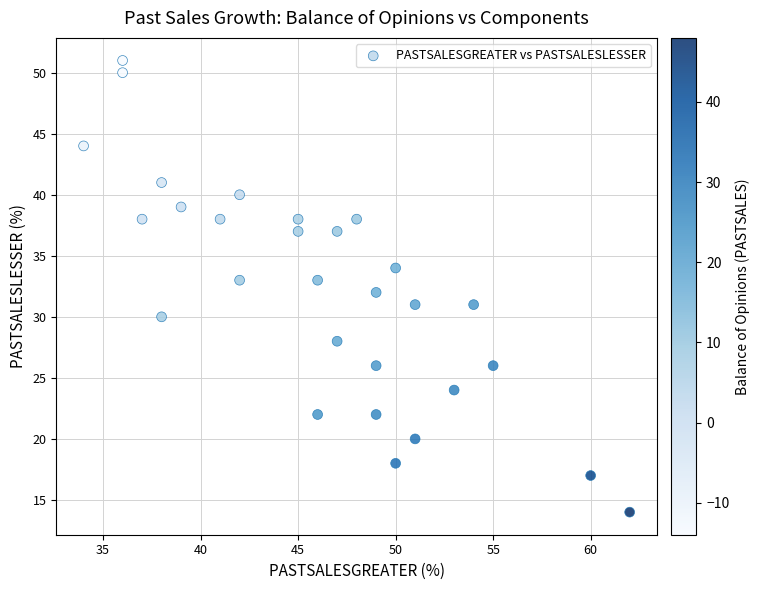

What is the range of X values (max minus min)?

28